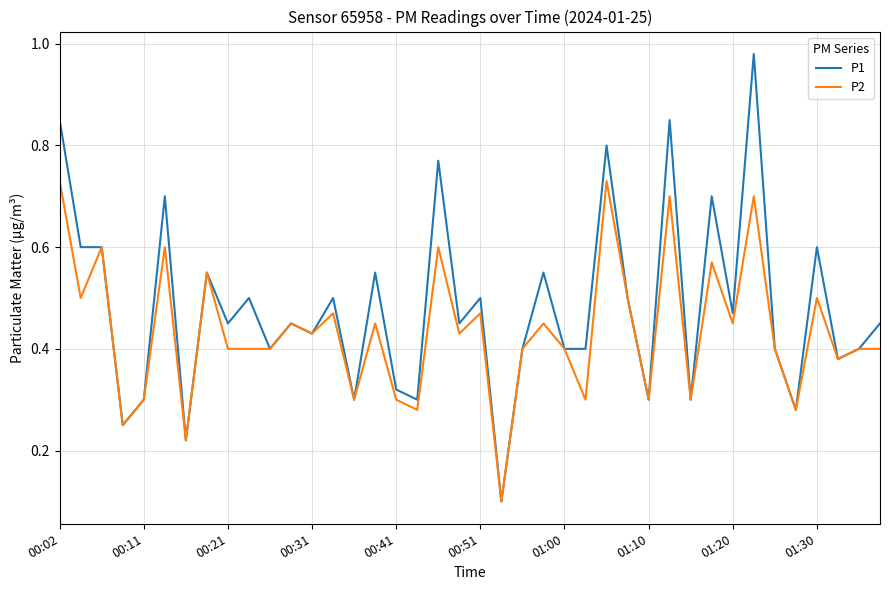

What is the sum of all P2 values?

17.4